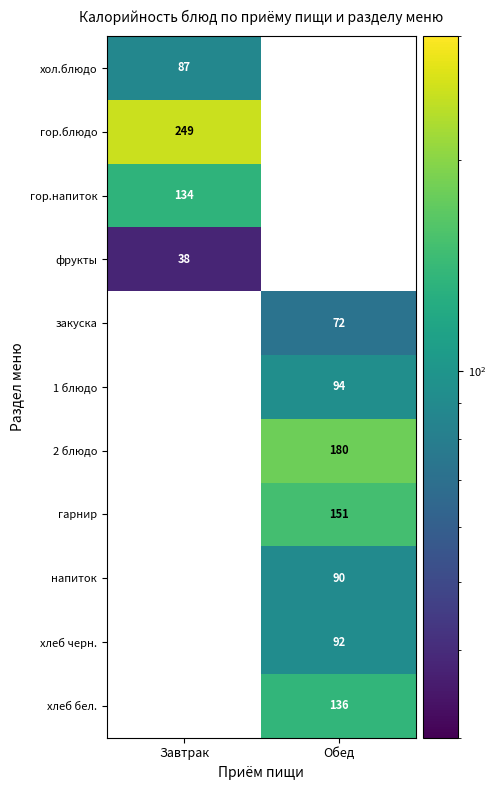

Is the value of закуска at Обед greater than the value of хол.блюдо at Завтрак?

No